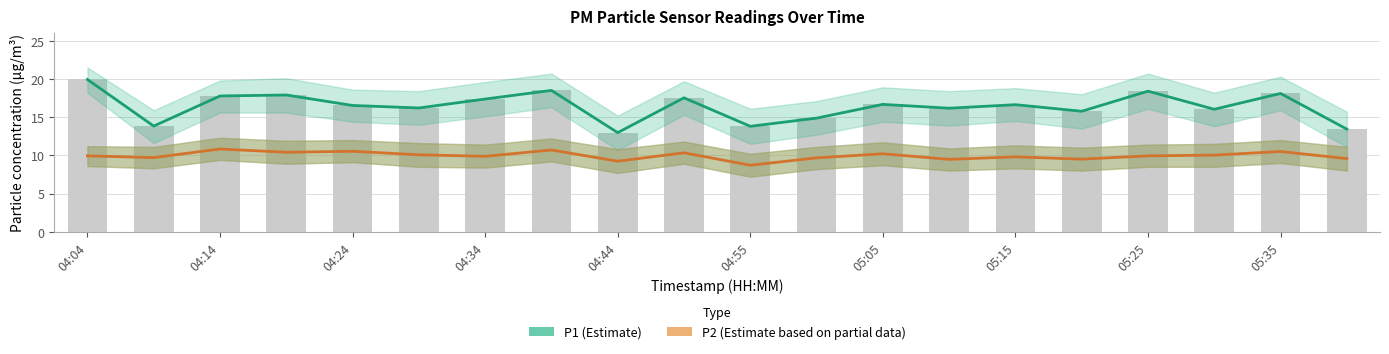

How many data points does each series have?

20